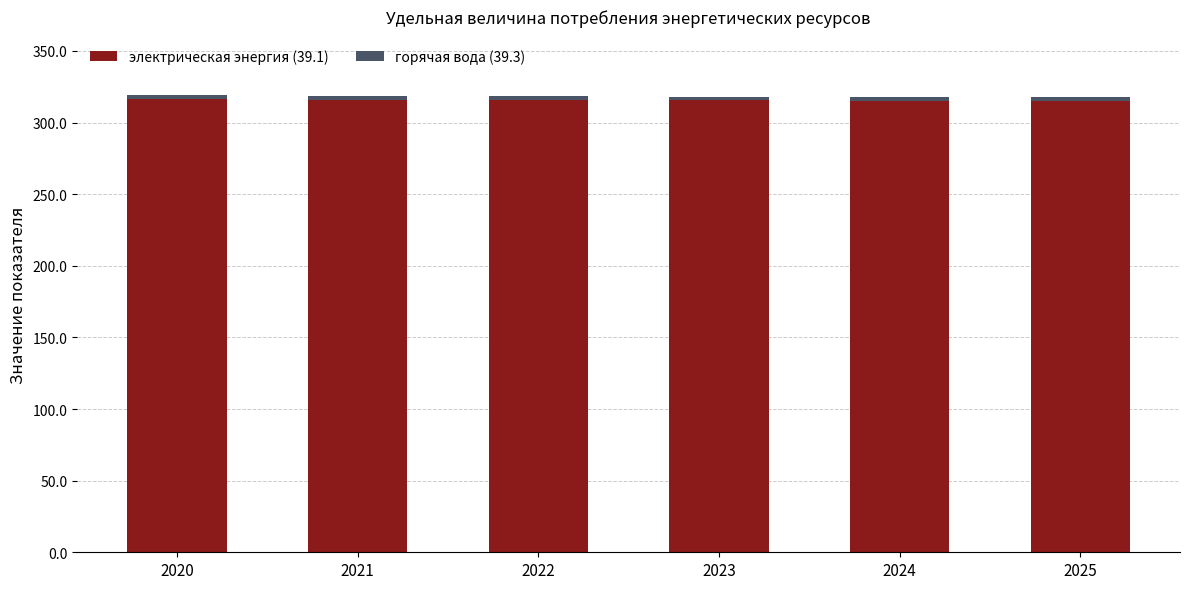

Where is горячая вода (39.3) nearest to the value 2?

2025